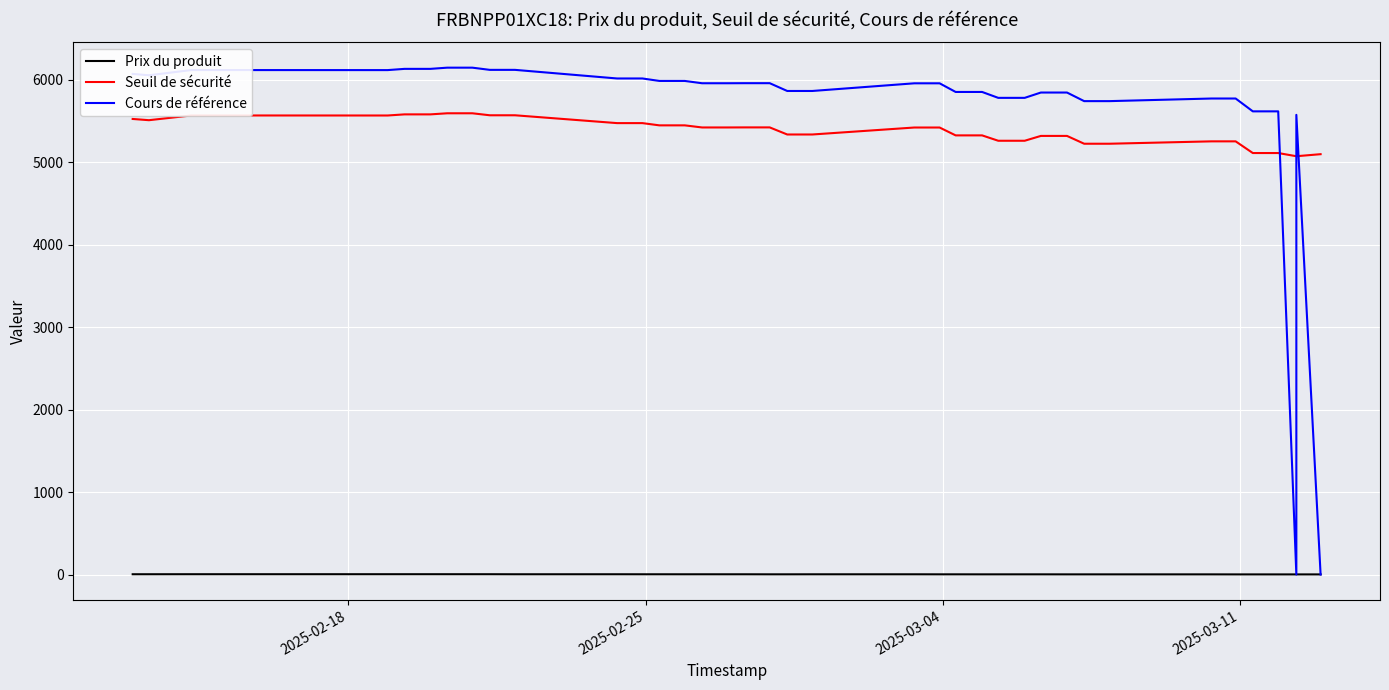

True or false: Cours de référence has more than 2 interior local peaks.

False